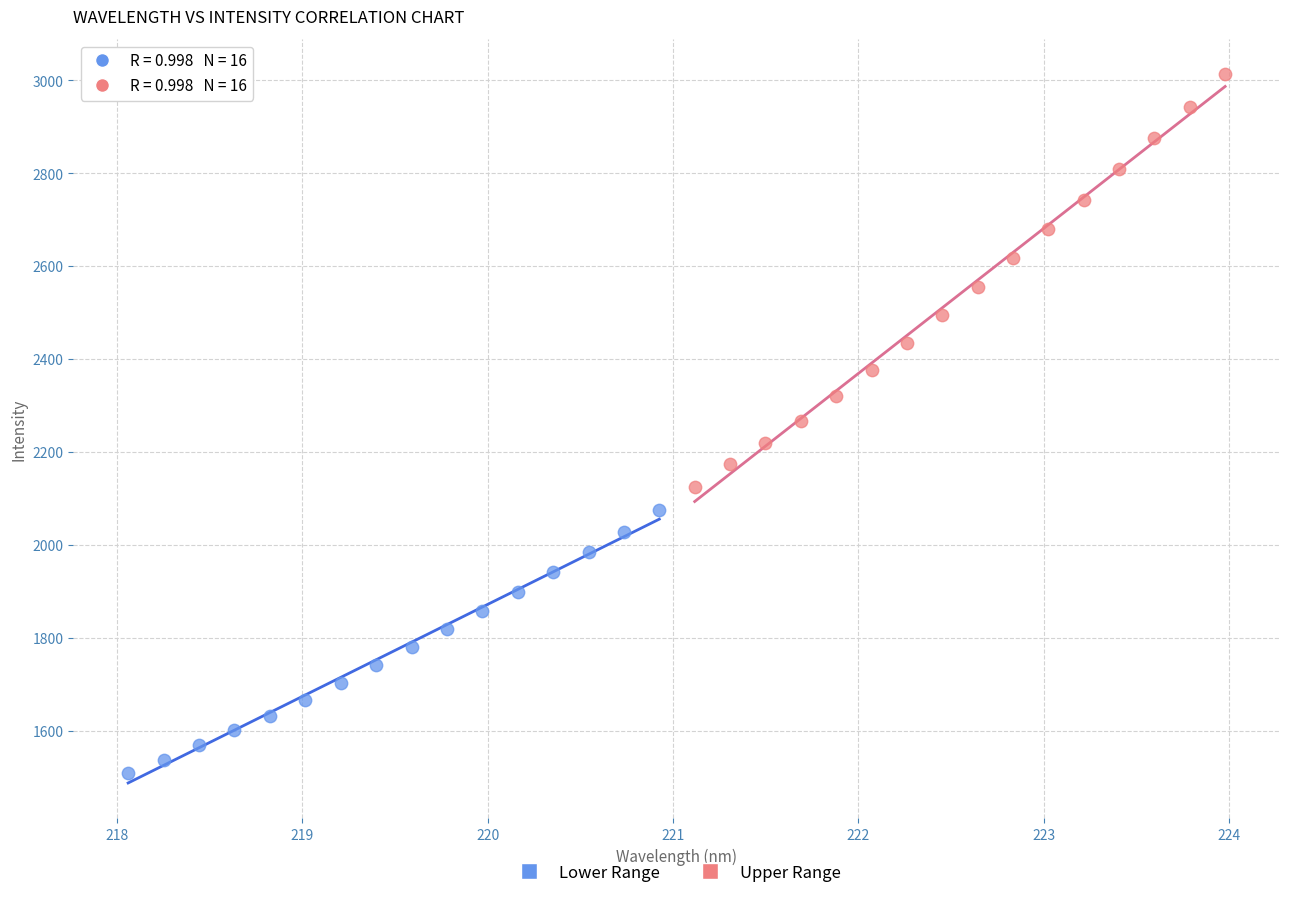

Which series reaches the maximum Y coordinate?

Upper Range